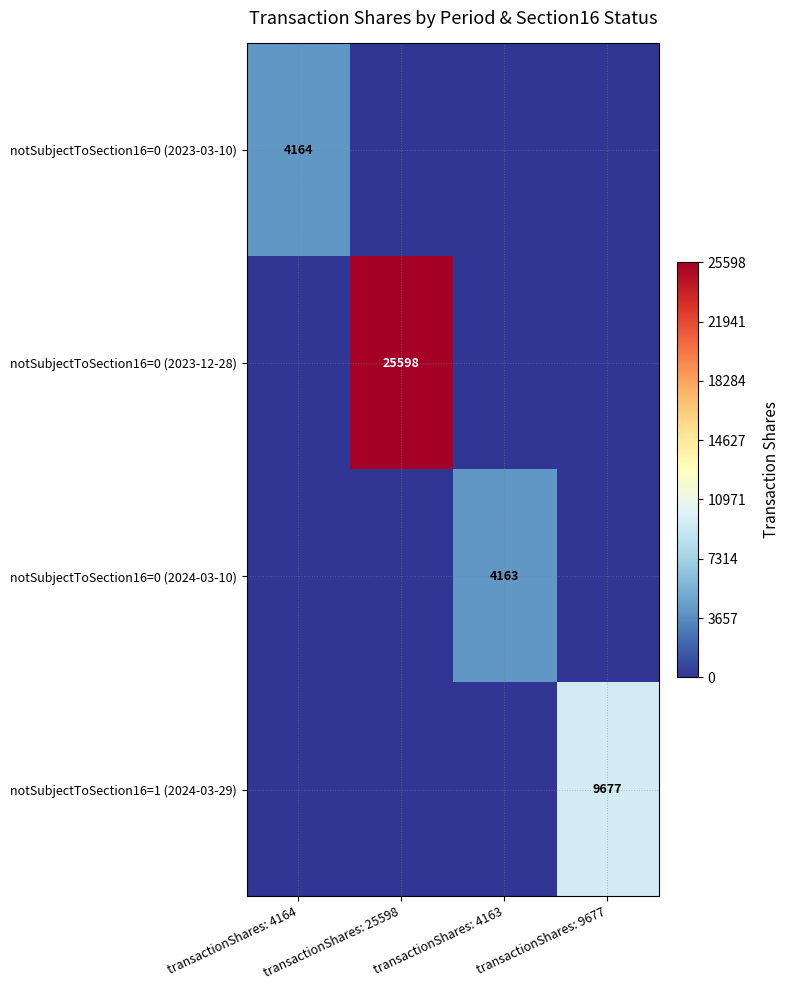

Is it true that notSubjectToSection16=0 (2023-12-28) equals 25598 at transactionShares: 25598?

True